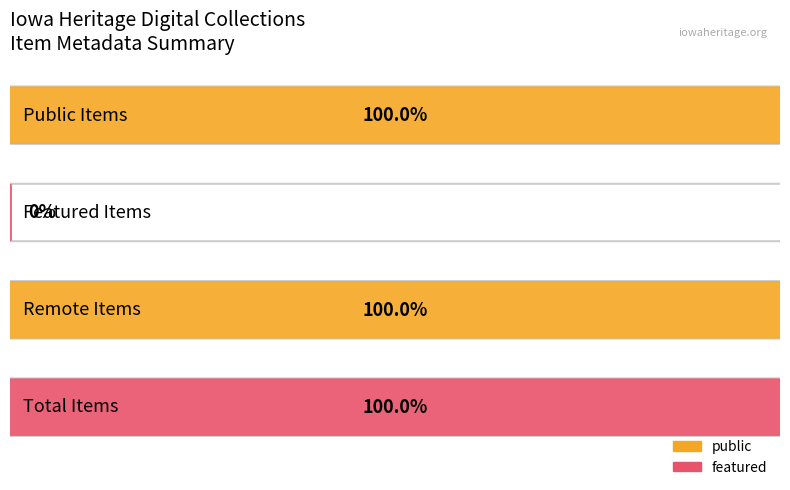

Which series has the largest range (max minus min)?

public